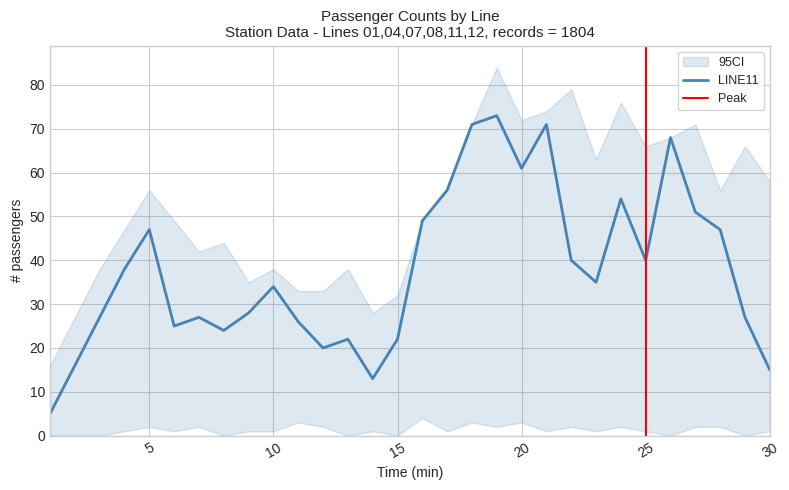

How many values in the LINE11 series exceed 35?

14